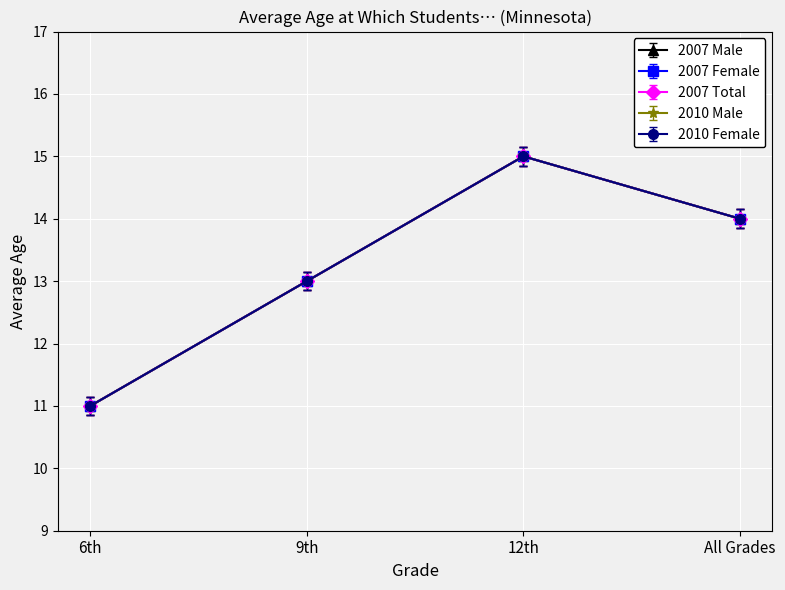

True or false: 2007 Male has a value of 22.6 at All Grades.

False